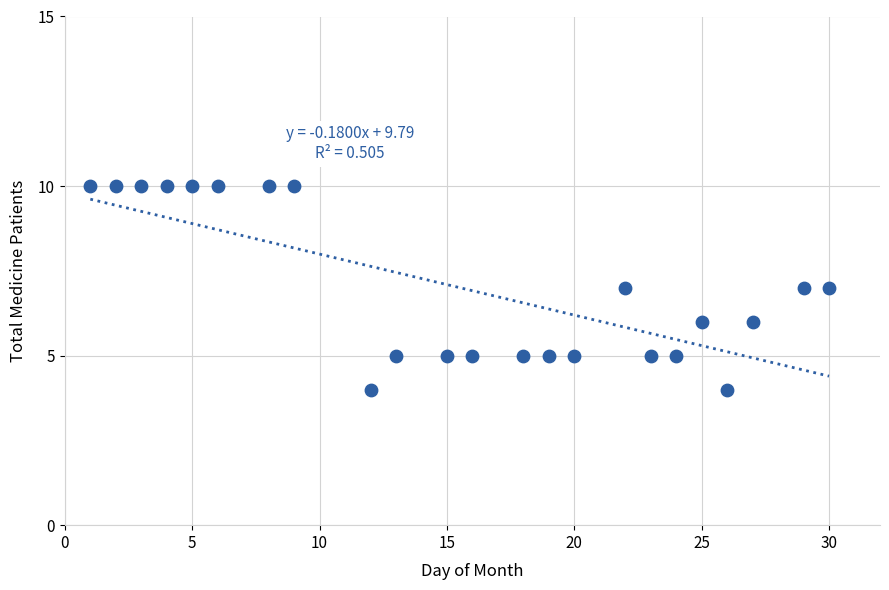

What is the range of Y values (max minus min)?

6